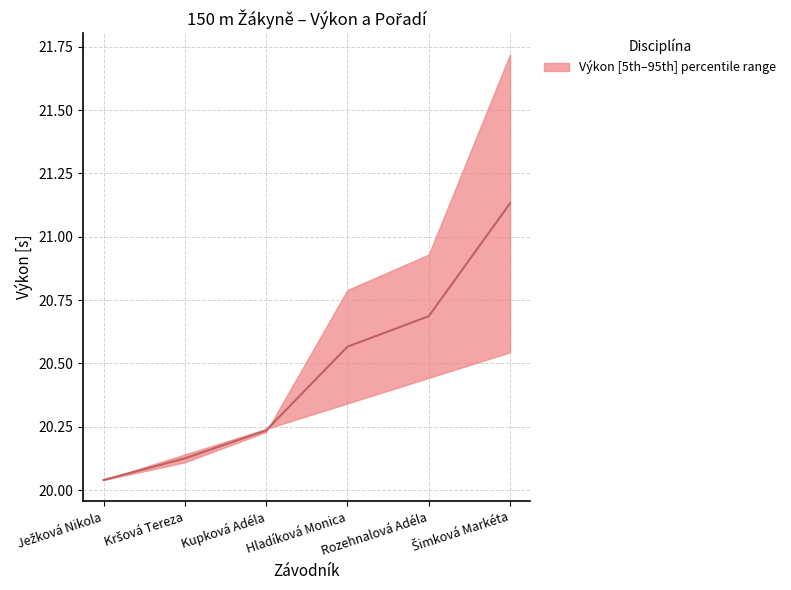

What is the value of the 1st point from the left?

20.0